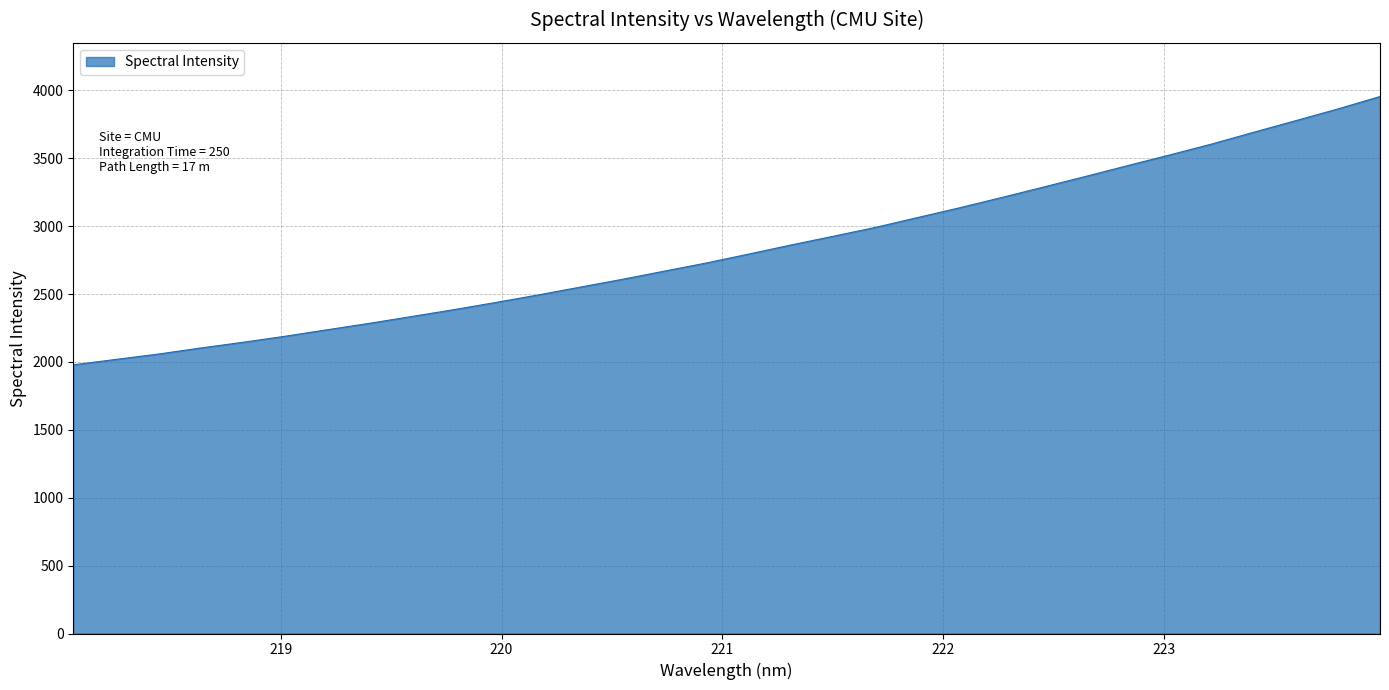

What is the minimum value shown in the chart?

1978.7